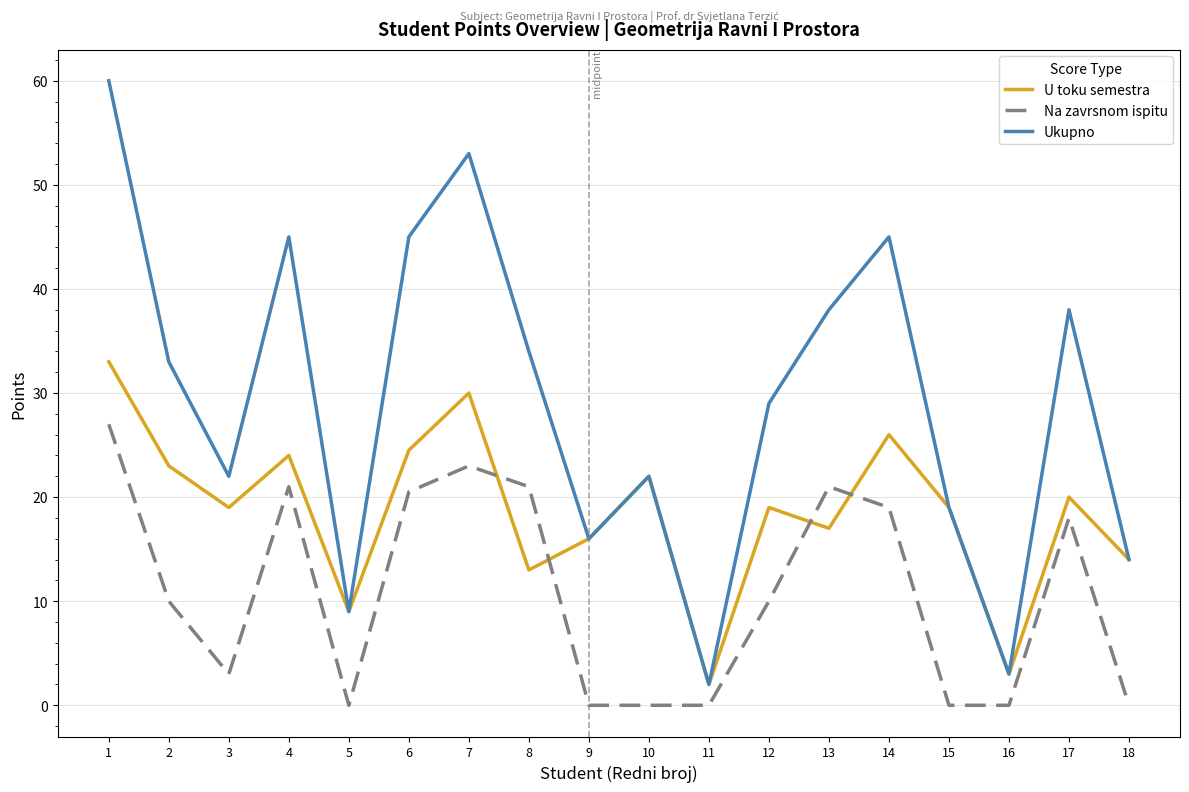

Is this an area chart (filled region under the line)?

No